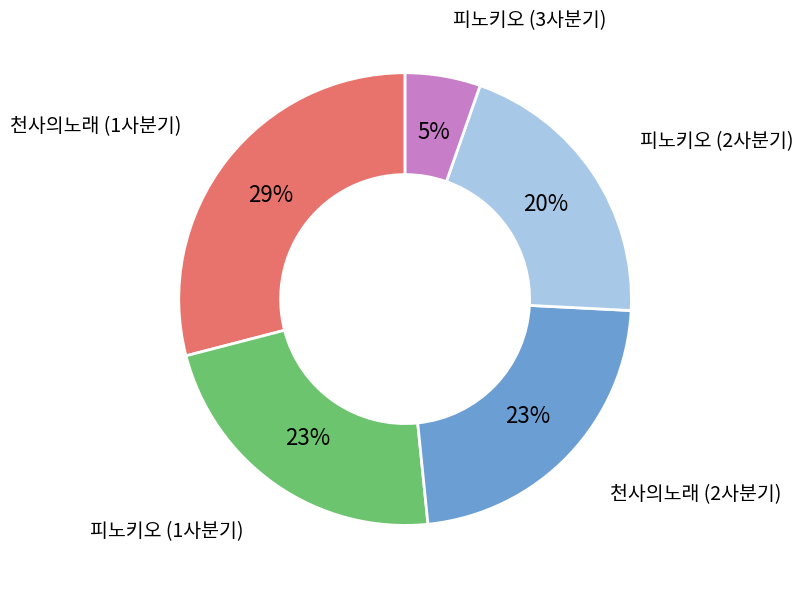

Is there a majority slice in this chart?

No